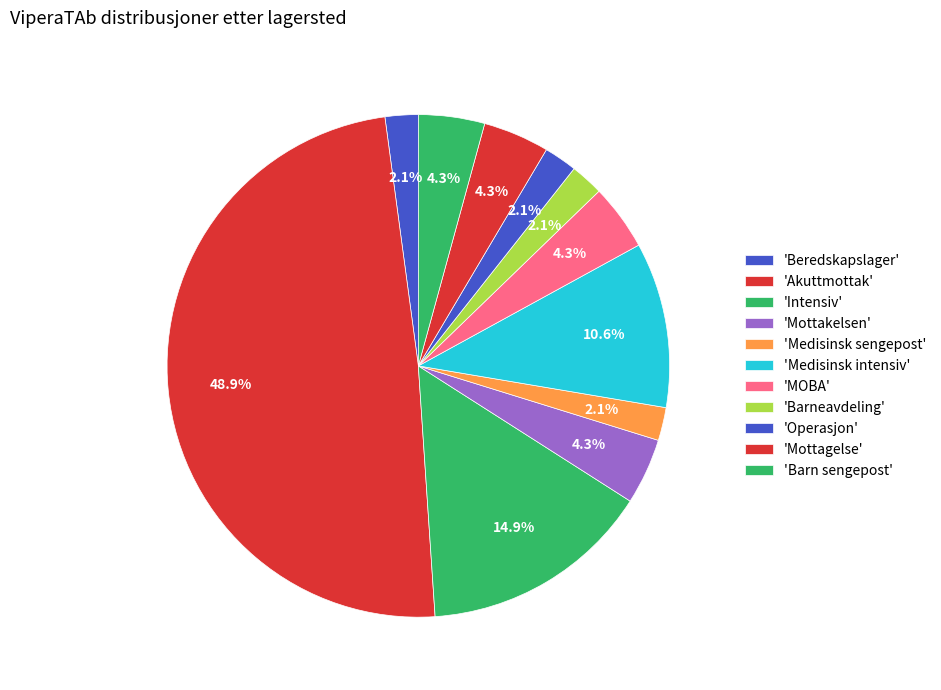

How many slices are in this pie chart?

11